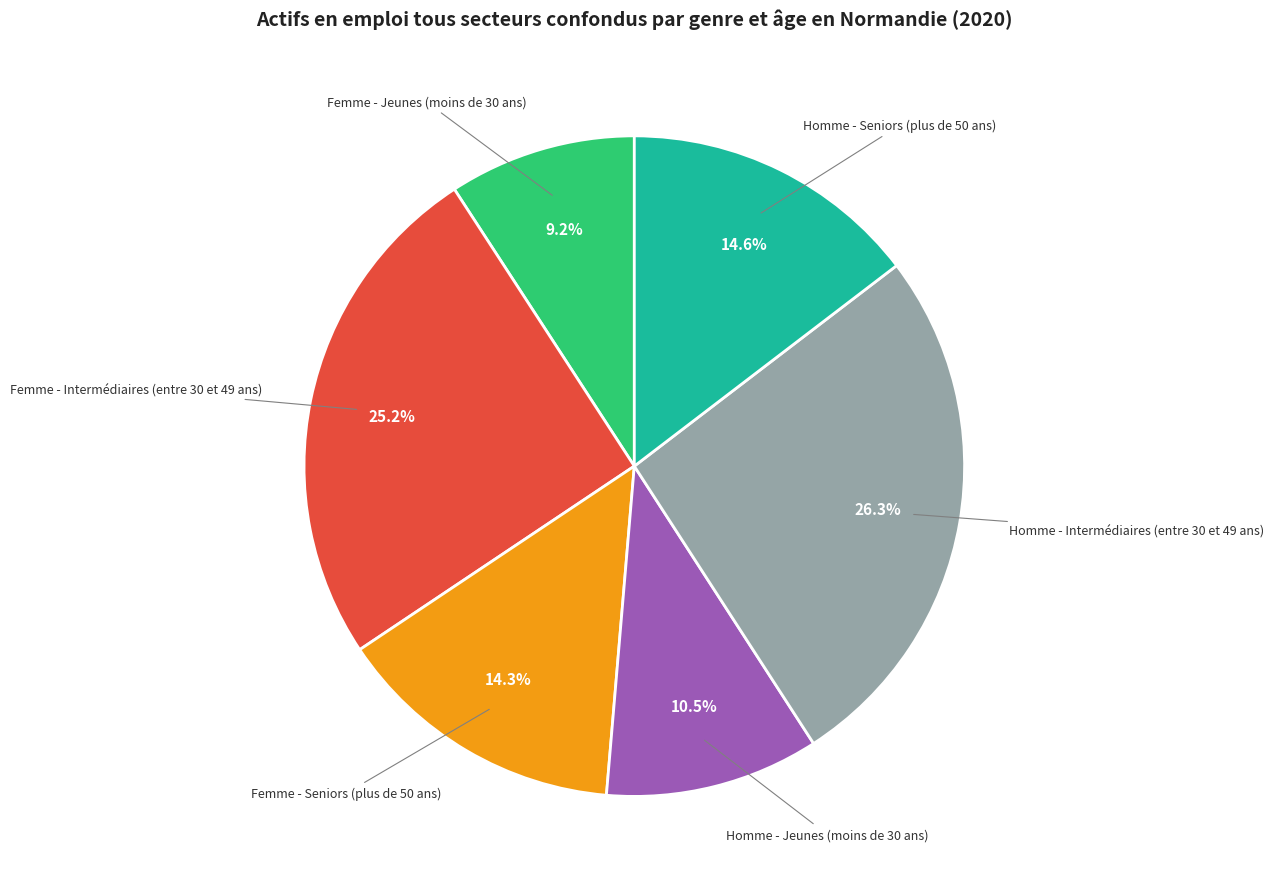

Is there any slice that represents more than half of the pie?

No